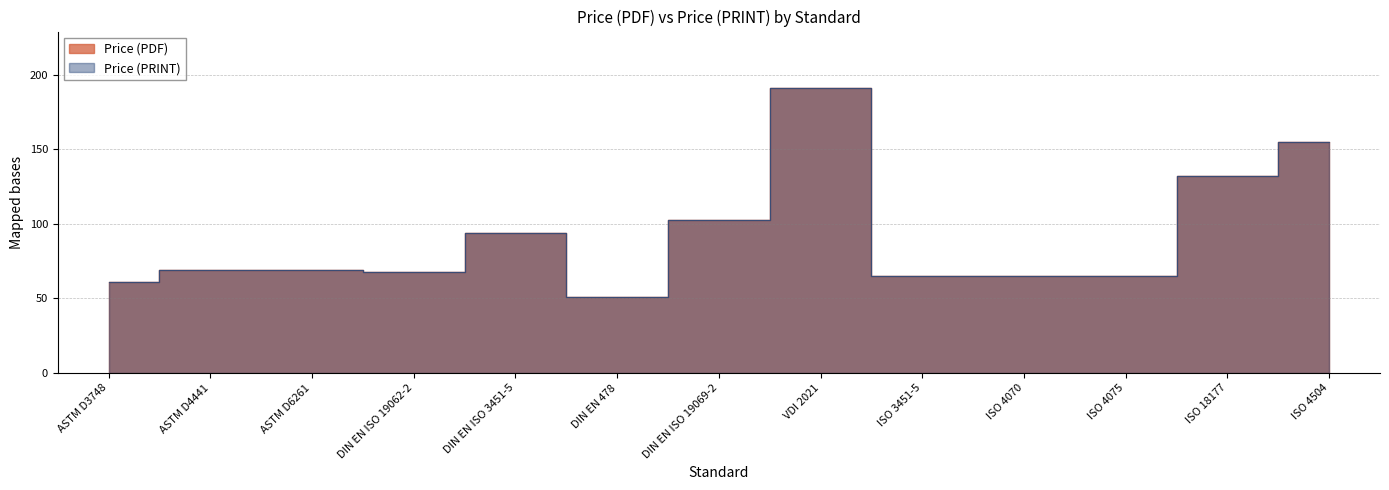

What position from the right is DIN EN ISO 3451-5?

9